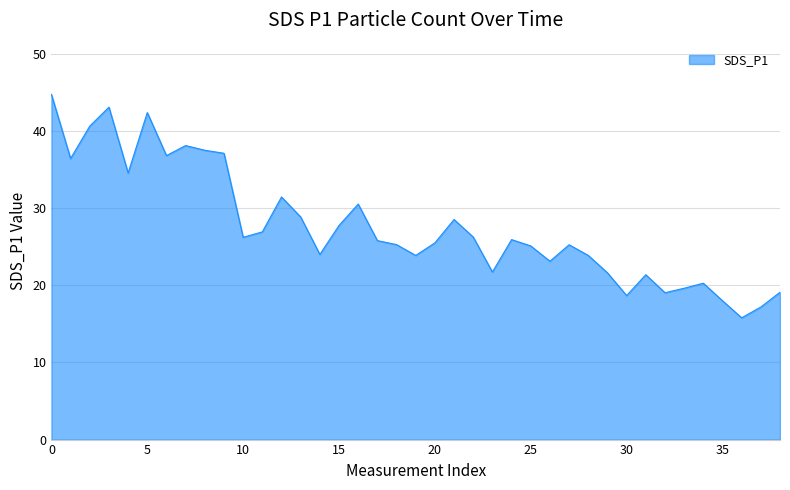

What is the difference between the maximum and minimum values?

28.9